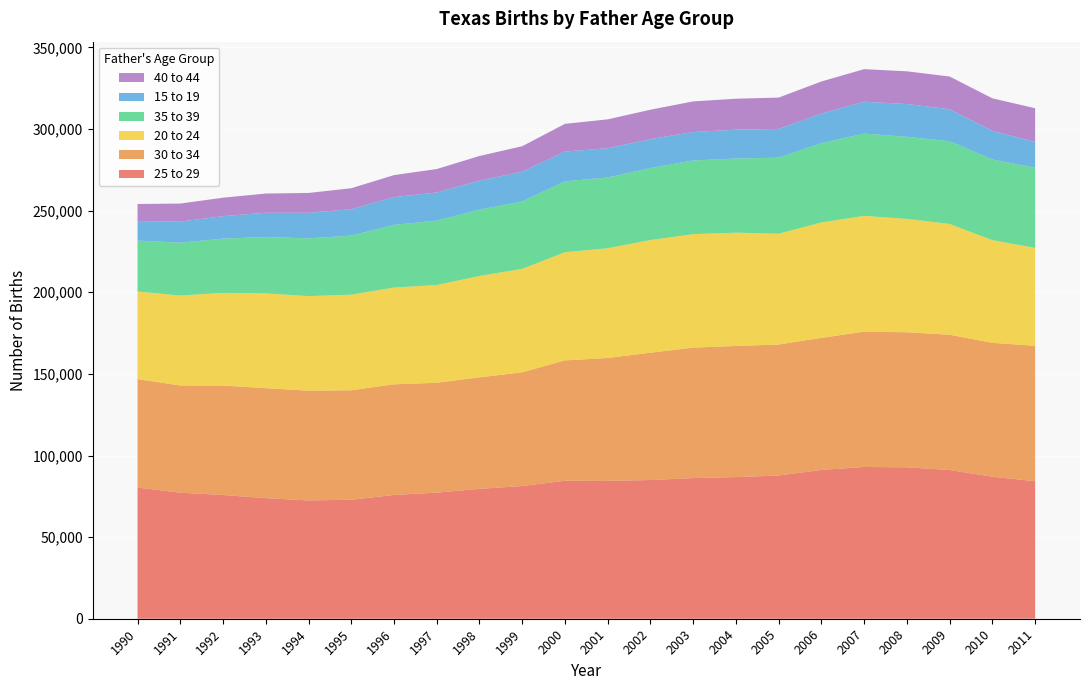

Reading left to right, list all the values displayed in this chart.

25 to 29: 1990=80370	1991=77233	1992=75808	1993=73890	1994=72485	1995=72911	1996=75827	1997=77246	1998=79589	1999=81298	2000=84530	2001=84450	2002=84973	2003=86174	2004=86774	2005=87754	2006=91164	2007=92979	2008=92777	2009=91107	2010=87016	2011=84244
30 to 34: 1990=66432	1991=65651	1992=67012	1993=67376	1994=67220	1995=67058	1996=67791	1997=67299	1998=68290	1999=69694	2000=73735	2001=75278	2002=78007	2003=79906	2004=80328	2005=80240	2006=80899	2007=82902	2008=82710	2009=82889	2010=82001	2011=82963
20 to 24: 1990=53660	1991=55146	1992=56803	1993=58051	1994=57967	1995=58574	1996=59272	1997=59897	1998=62108	1999=63349	2000=66276	2001=67232	2002=69012	2003=69543	2004=69405	2005=67886	2006=70702	2007=70932	2008=69473	2009=67864	2010=62915	2011=59976
35 to 39: 1990=31192	1991=32350	1992=33238	1993=34516	1994=35353	1995=36154	1996=38356	1997=39474	1998=40653	1999=41323	2000=43437	2001=43371	2002=44138	2003=45105	2004=45421	2005=46569	2006=48630	2007=50370	2008=50285	2009=50703	2010=49396	2011=49104
15 to 19: 1990=11962	1991=12910	1992=13782	1993=14899	1994=15680	1995=16164	1996=17083	1997=17216	1998=17831	1999=18198	2000=18264	2001=17902	2002=17708	2003=17454	2004=17676	2005=17640	2006=18143	2007=19547	2008=20086	2009=19570	2010=17582	2011=15809
40 to 44: 1990=10464	1991=11061	1992=11300	1993=11763	1994=12147	1995=12874	1996=13456	1997=14368	1998=15030	1999=15616	2000=16944	2001=17707	2002=18008	2003=18766	2004=18972	2005=19189	2006=19616	2007=19968	2008=20040	2009=20052	2010=19904	2011=20652